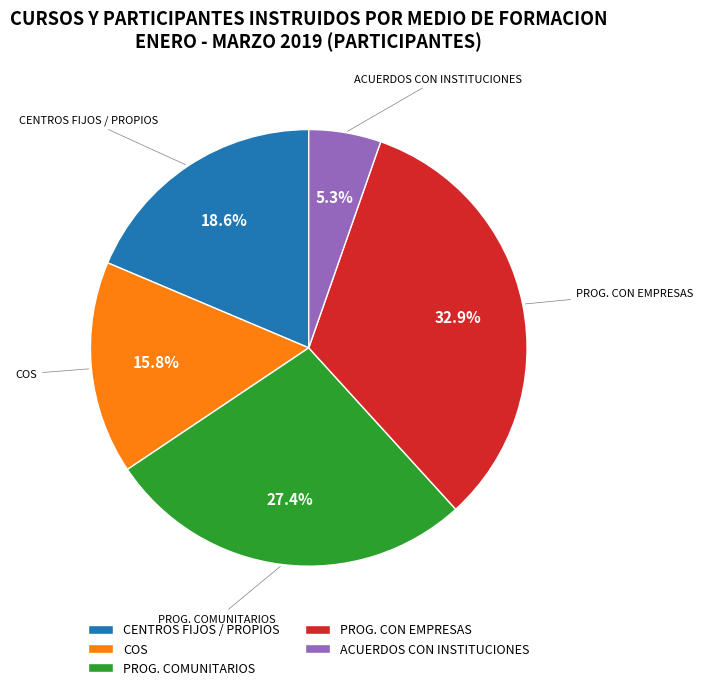

Rank the categories by value from highest to lowest.

PROG. CON EMPRESAS, PROG. COMUNITARIOS, CENTROS FIJOS / PROPIOS, COS, ACUERDOS CON INSTITUCIONES